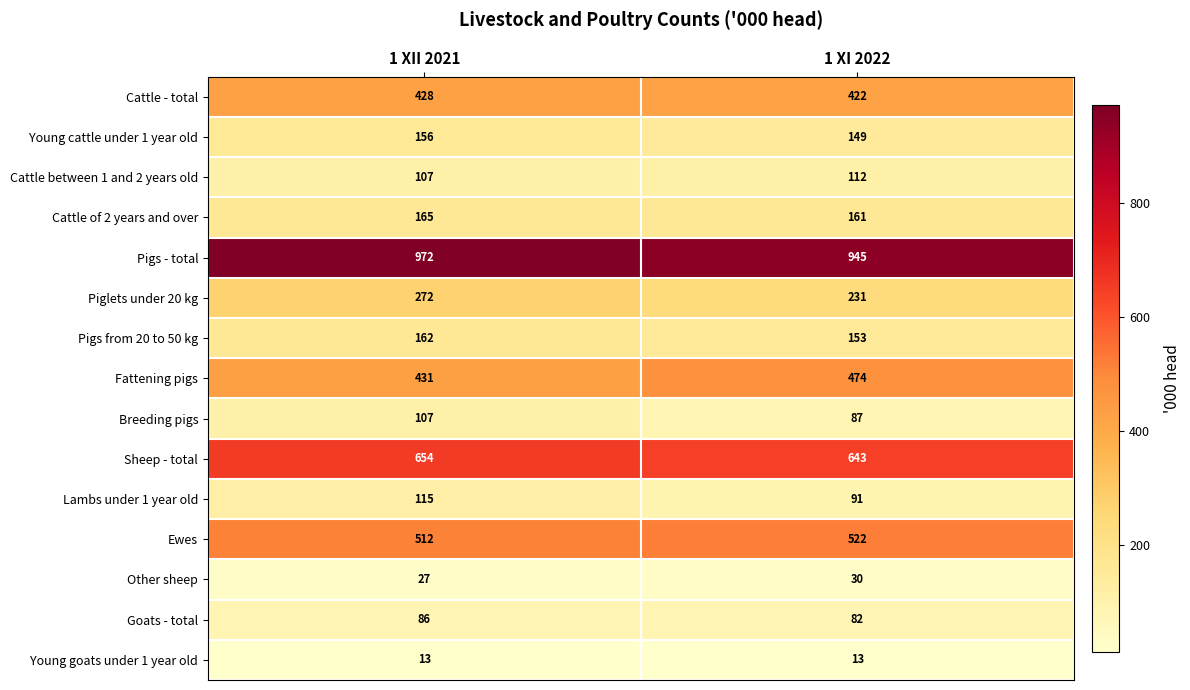

Which category has the highest value in the Cattle - total series?

1 XII 2021